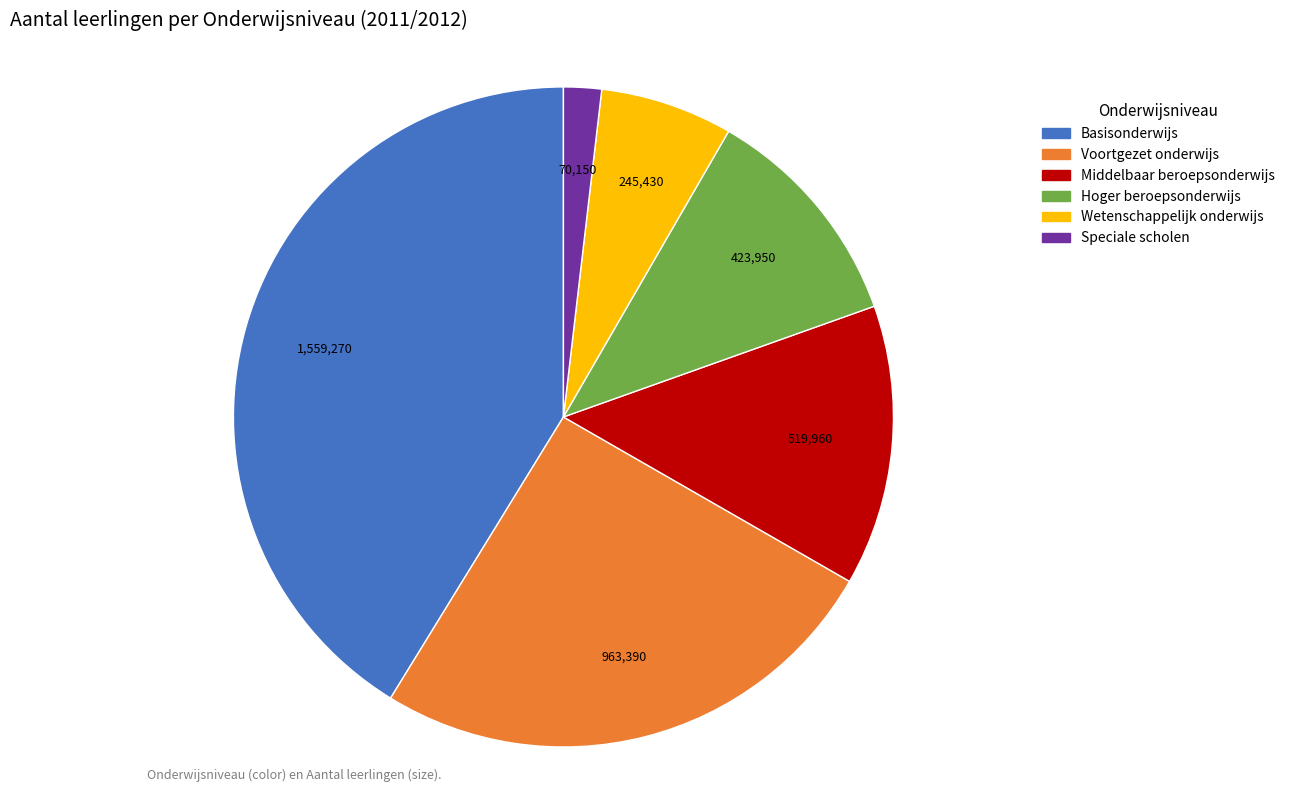

Which slice is the smallest?

Speciale scholen